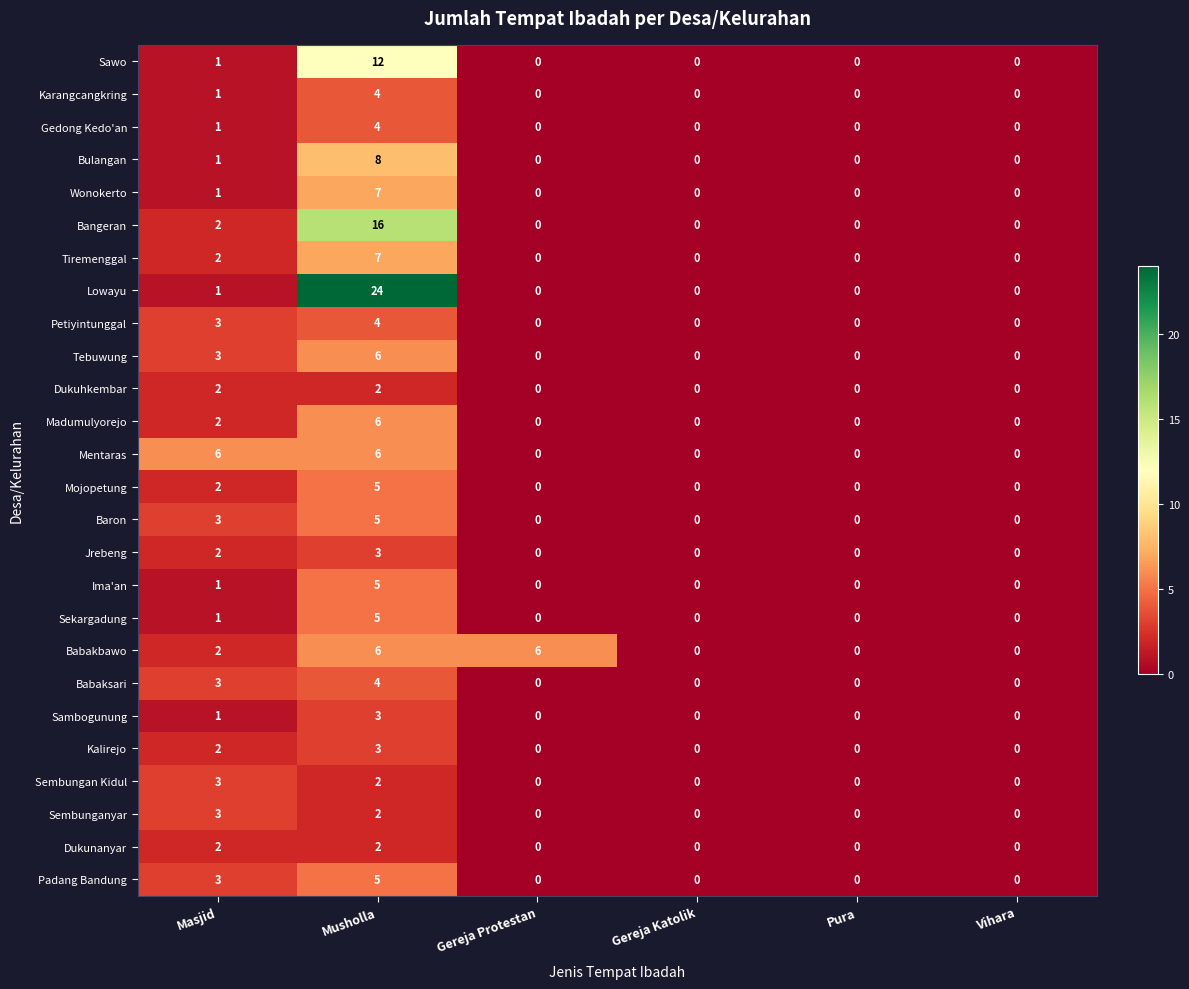

Which category has the highest value across all series?

Musholla